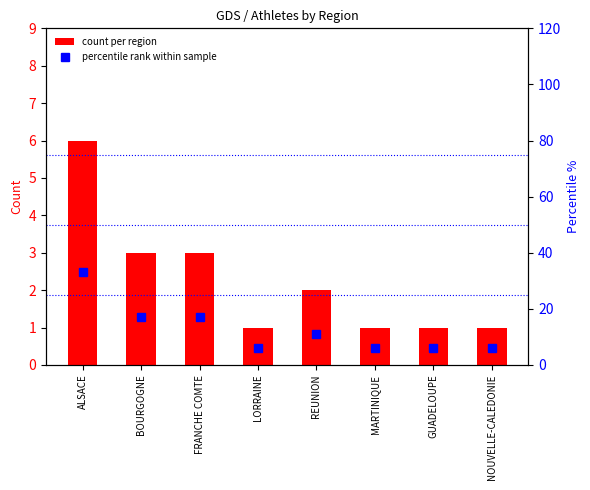

List the labels in order of count per region value, smallest first.

LORRAINE, MARTINIQUE, GUADELOUPE, NOUVELLE-CALEDONIE, REUNION, BOURGOGNE, FRANCHE COMTE, ALSACE